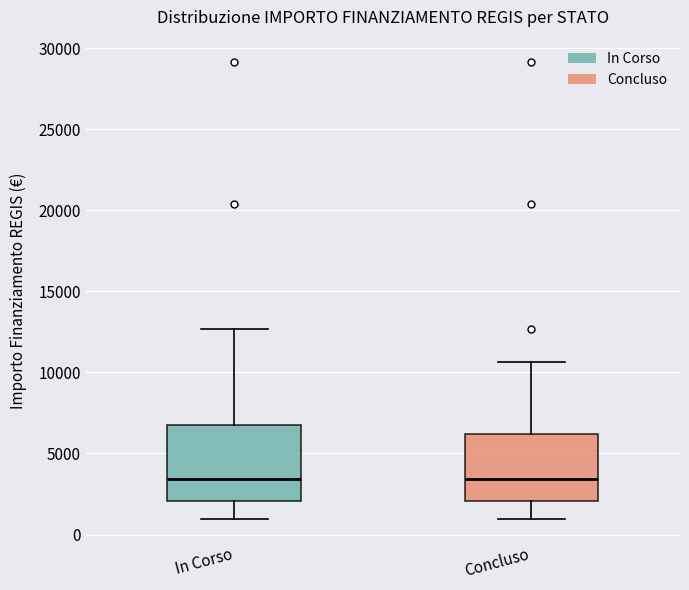

Where does the lower whisker of the box for In Corso end on the y-axis? The values are not printed on the chart, so give them approximately, as read against the axis.

1000